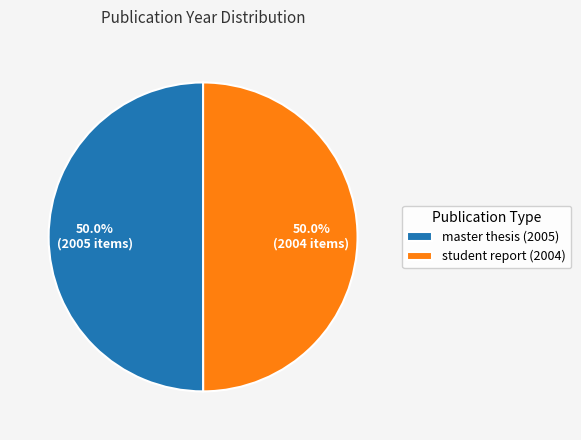

To the nearest percent, what is the average slice percentage?

50%